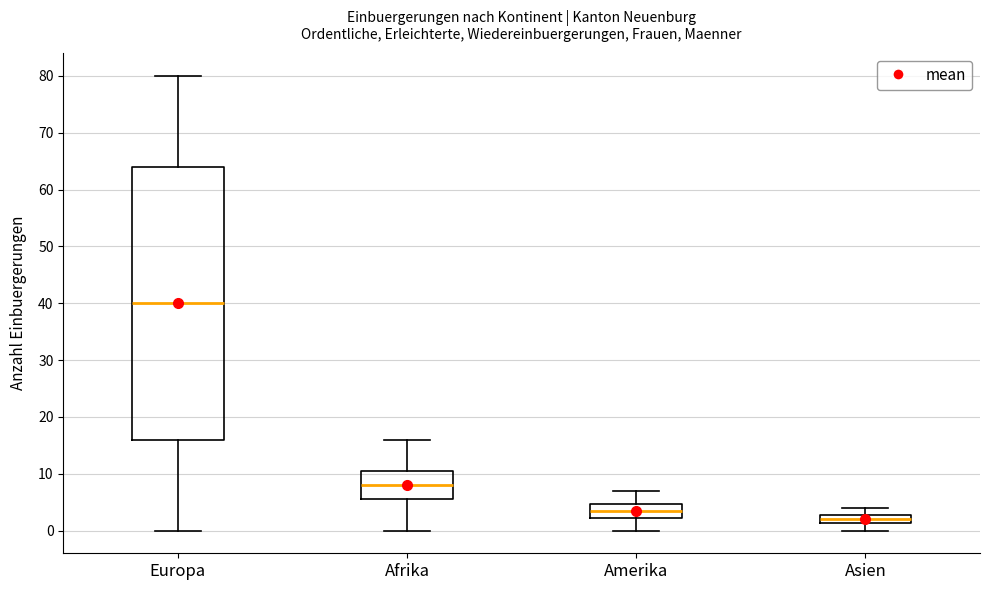

Where is the lower edge of the box for Asien on the y-axis? The values are not printed on the chart, so give them approximately, as read against the axis.

1